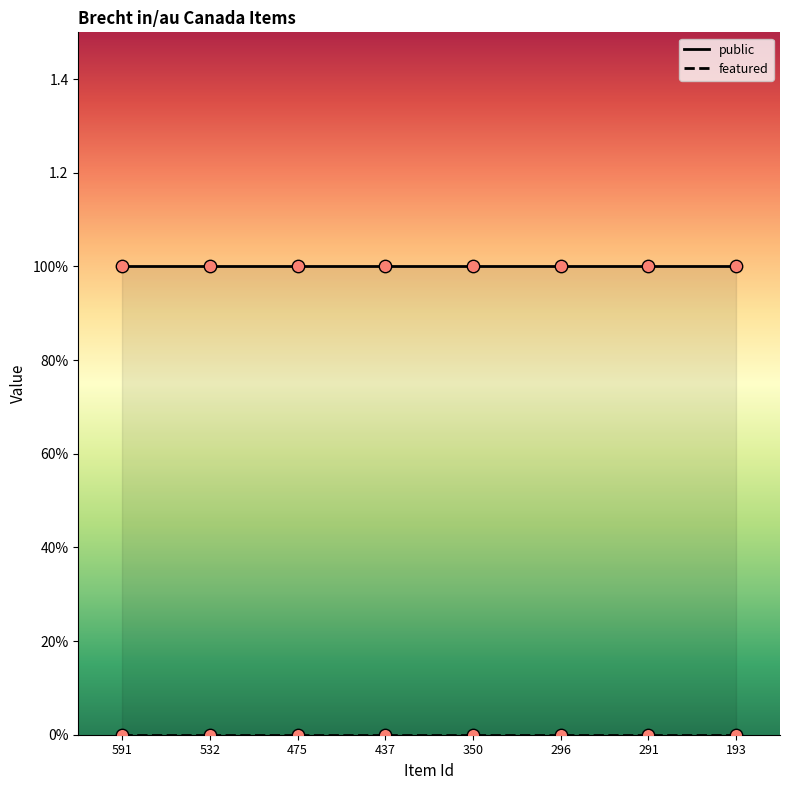

Is the value of public at 291 greater than the value of featured at 475?

Yes